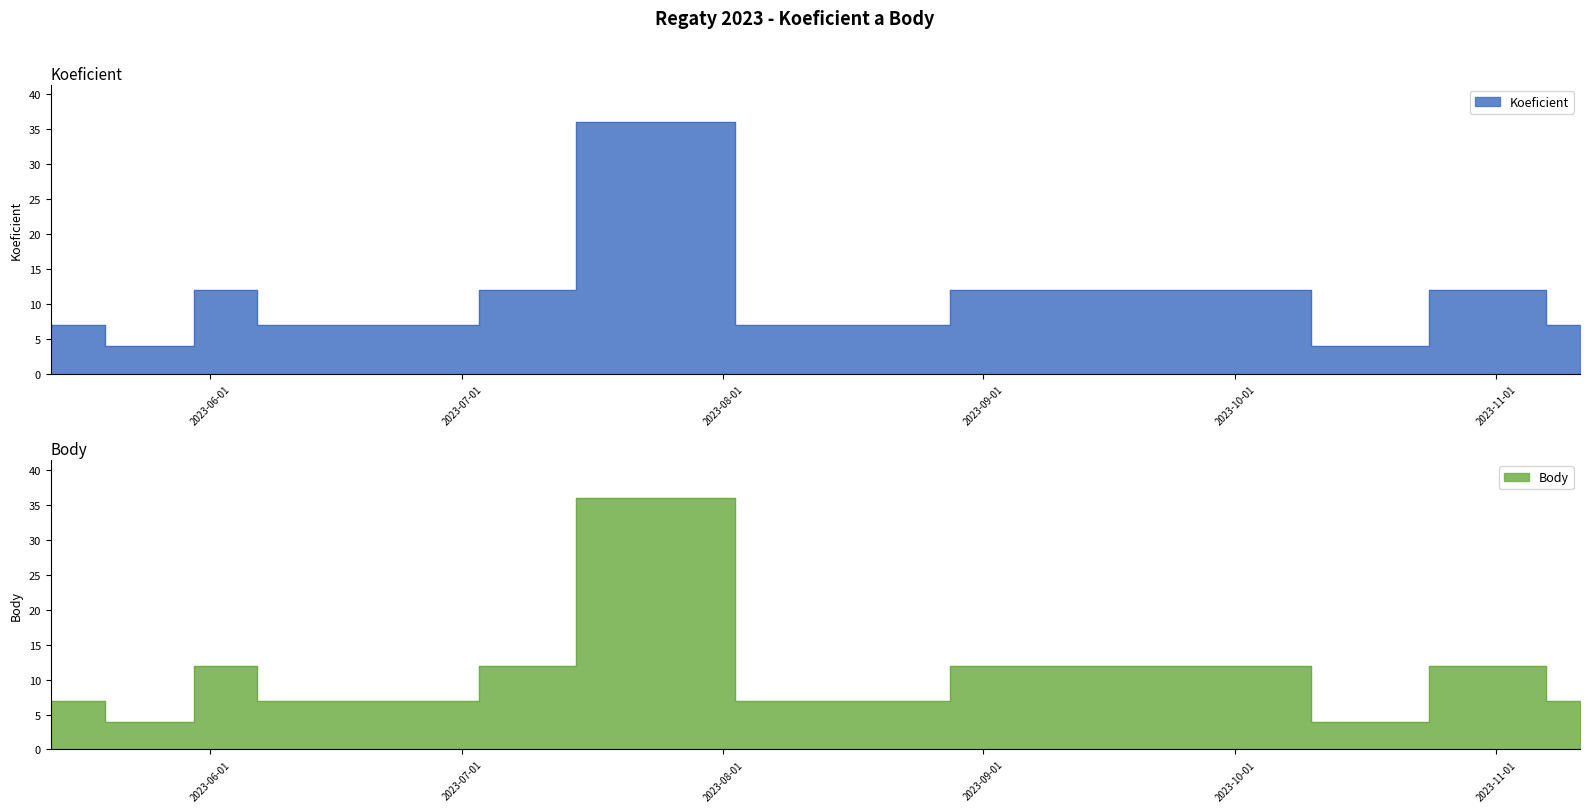

List the series in order of their peak value, lowest first.

Koeficient, Body